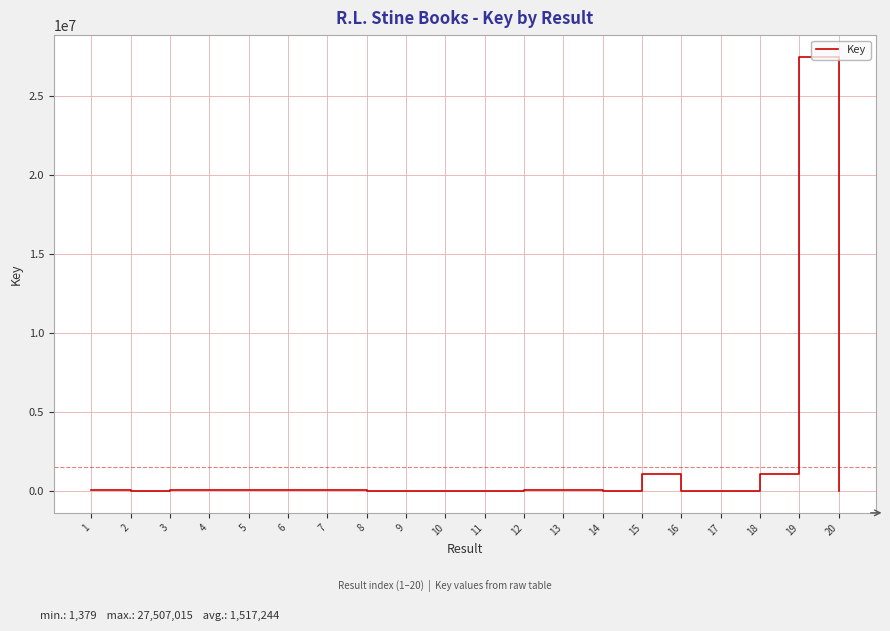

Is it true that the value at 18 is 1058515?

True